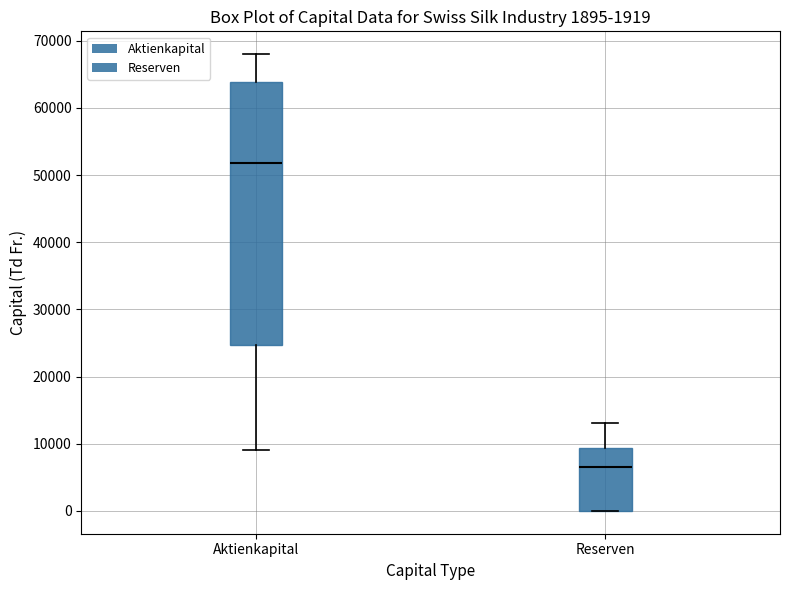

Comparing the boxes themselves (not the whiskers), which one is the tallest?

Aktienkapital